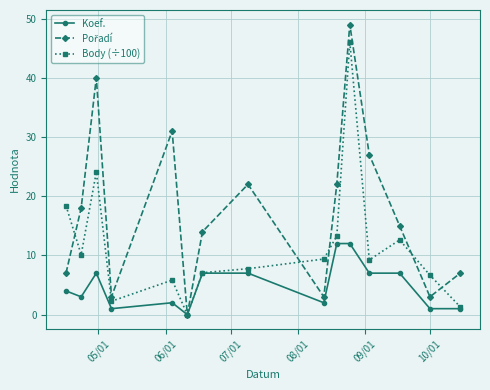

How many distinct data groups are displayed?

3